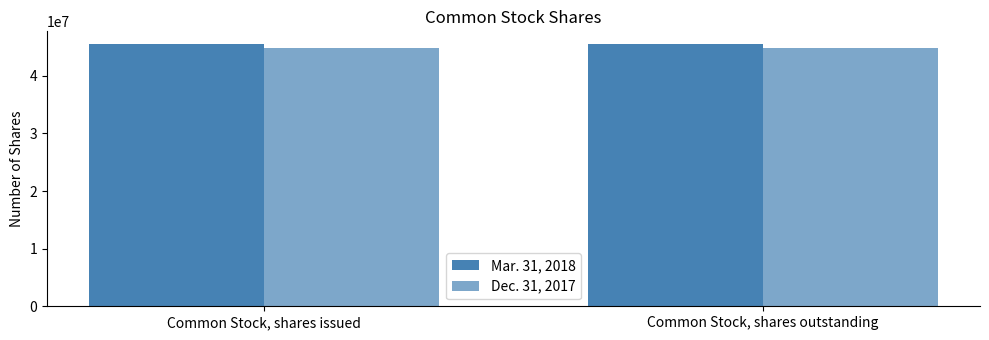

Which category has the highest value in the Mar. 31, 2018 series?

Common Stock, shares issued